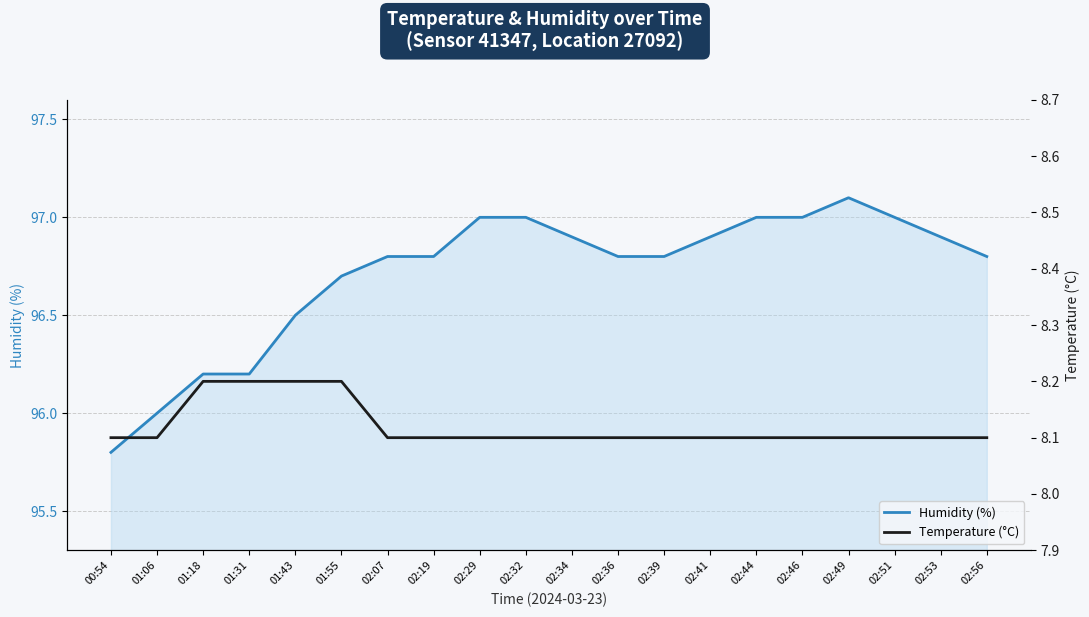

True or false: temperature and humidity intersect in this chart.

False